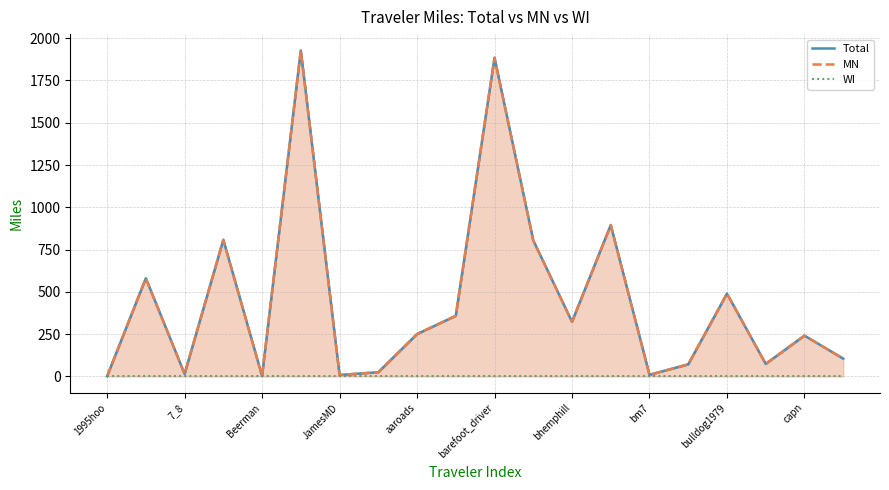

Is the value of MN at barefoot_driver greater than the value of WI at 12?

Yes